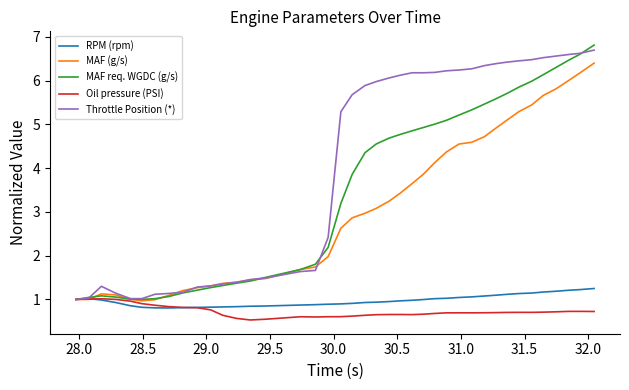

What is the lowest value of the MAF req. WGDC (g/s) series?

1.0